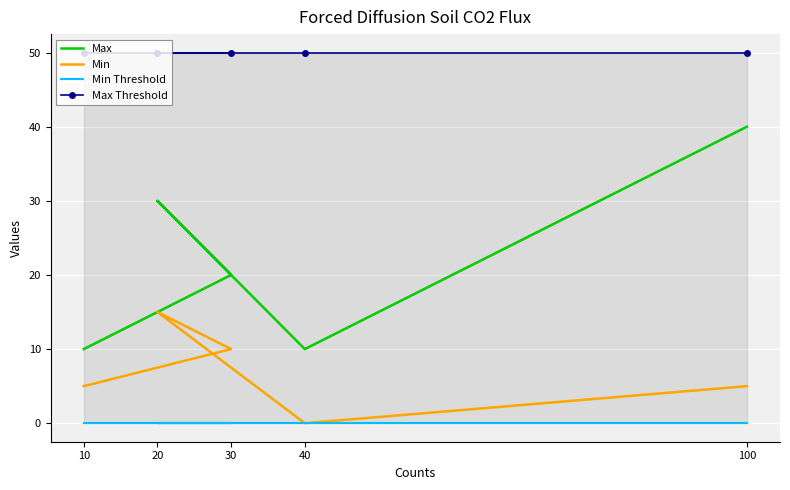

The Max series shows 10 at 10. True or false?

True